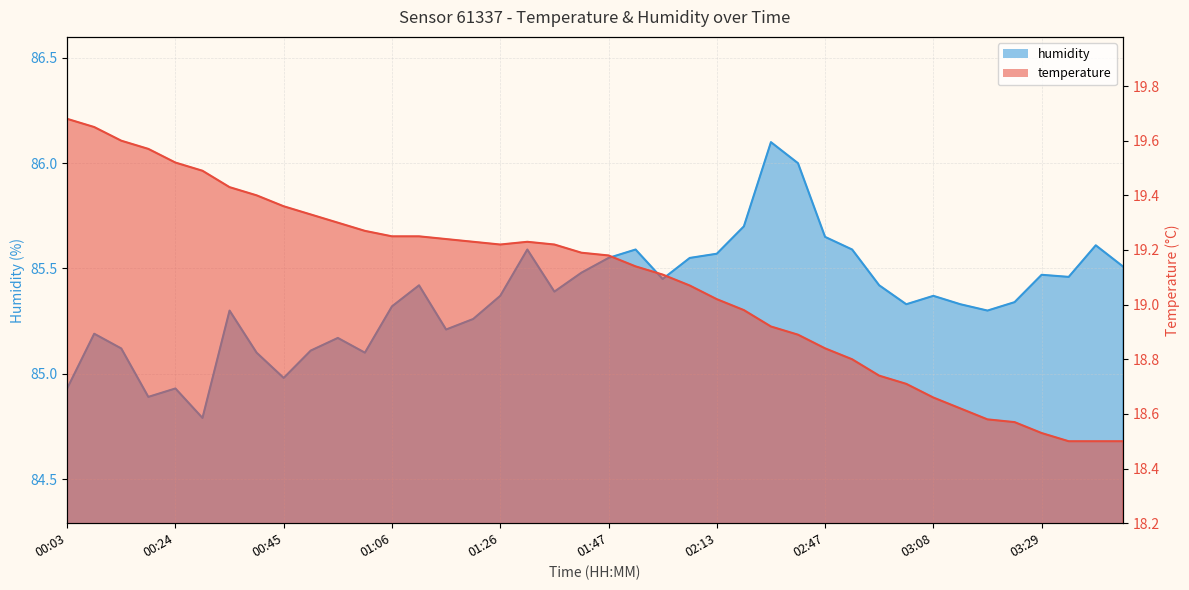

Which series has the largest range (max minus min)?

humidity